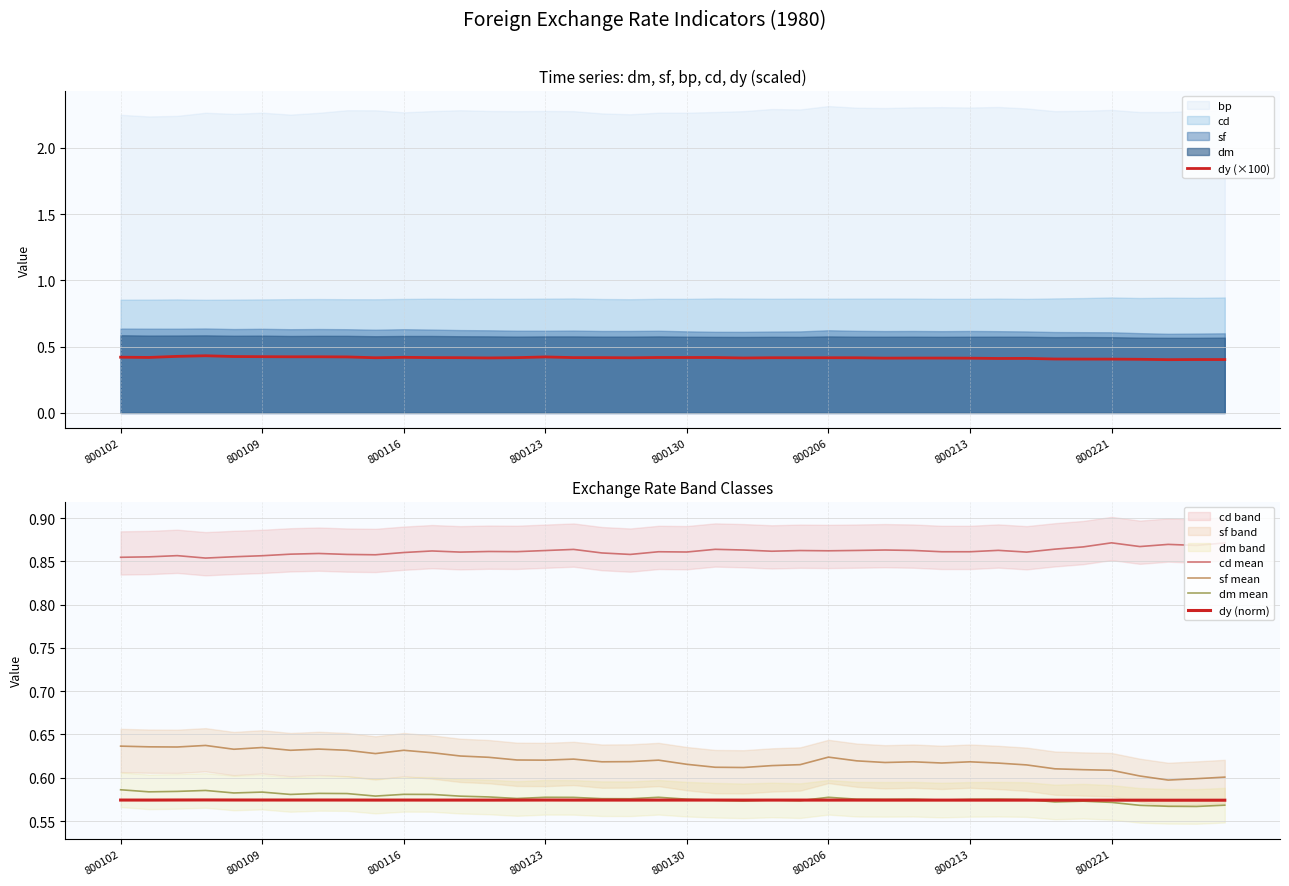

In sf mean, how many points are lower than both neighbors (excluding endpoints)?

10